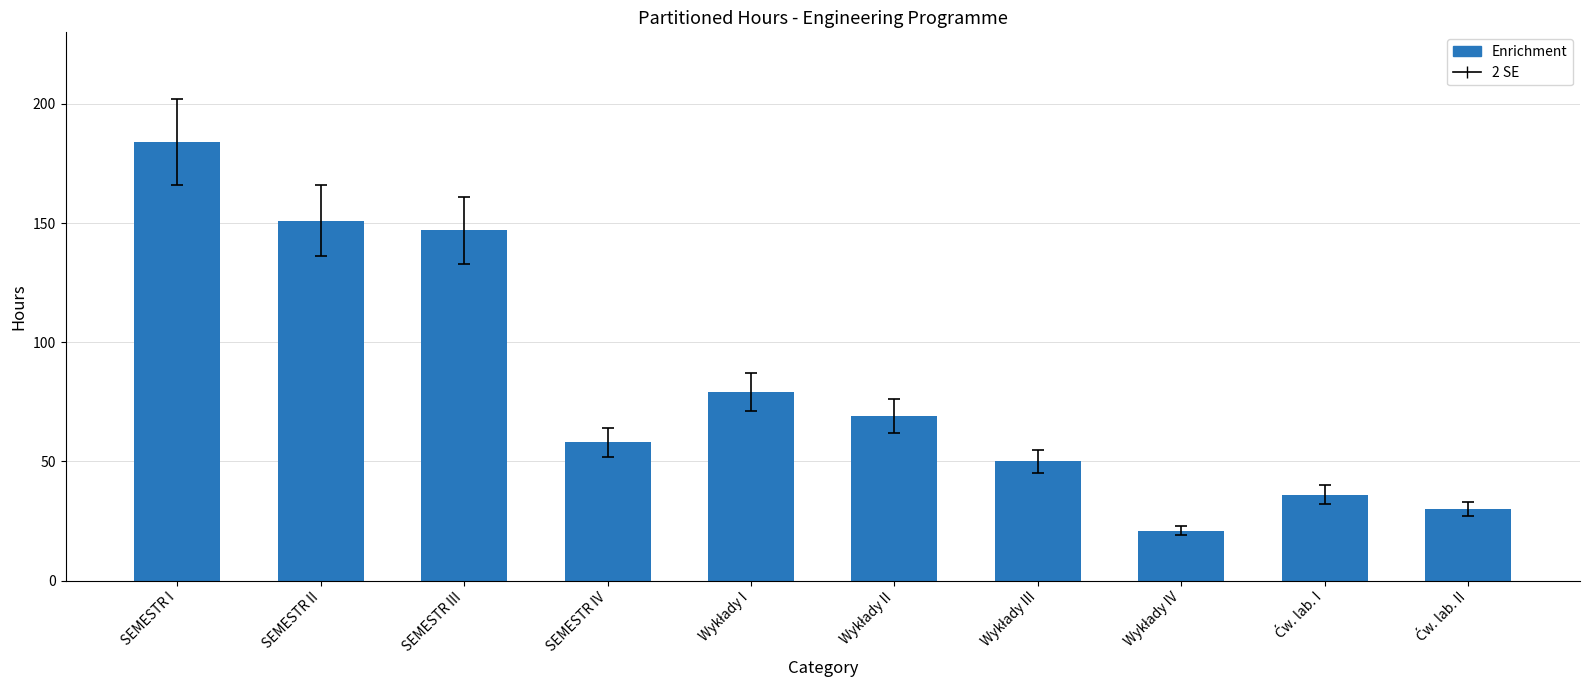

What position from the right is SEMESTR II?

9